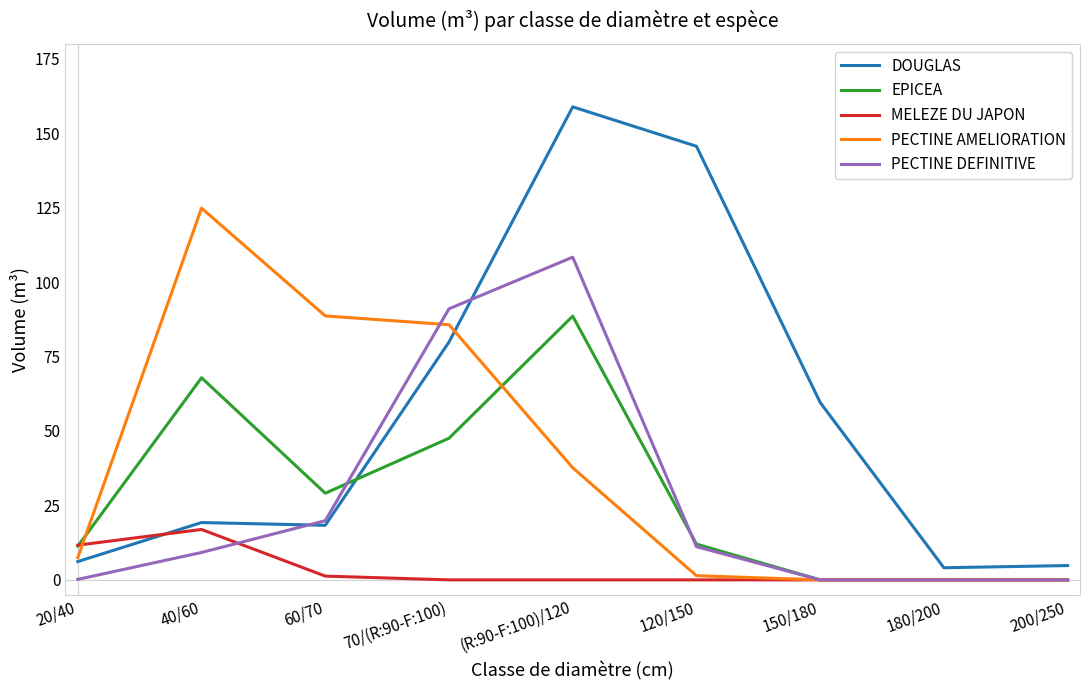

What is the maximum value for MELEZE DU JAPON?

16.9